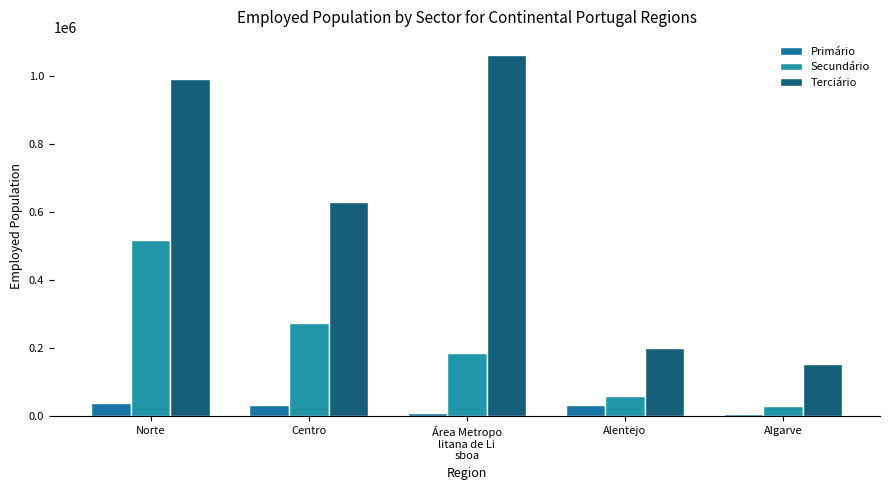

Are the bars grouped side by side (vs. stacked)?

Yes